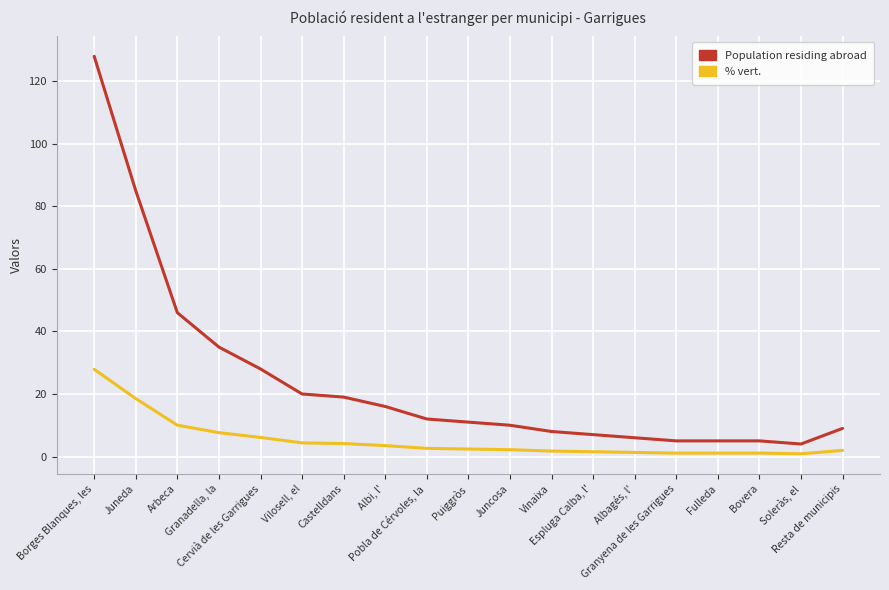

Rank the series by their average value, from highest to lowest.

Population residing abroad, % vert.